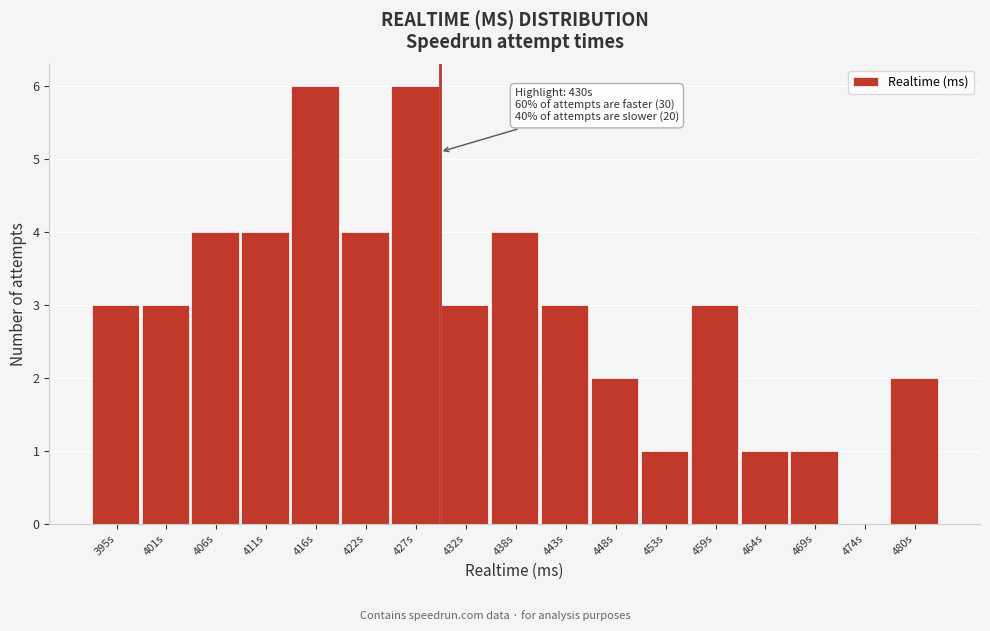

Reading left to right, list all the values displayed in this chart.

395s=3	401s=3	406s=4	411s=4	416s=6	422s=4	427s=6	432s=3	438s=4	443s=3	448s=2	453s=1	459s=3	464s=1	469s=1	474s=0	480s=2